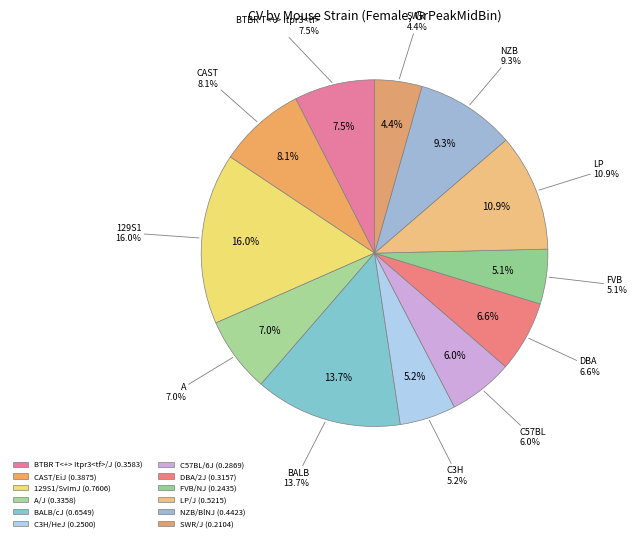

To the nearest percent, what portion does LP/J represent?

11%